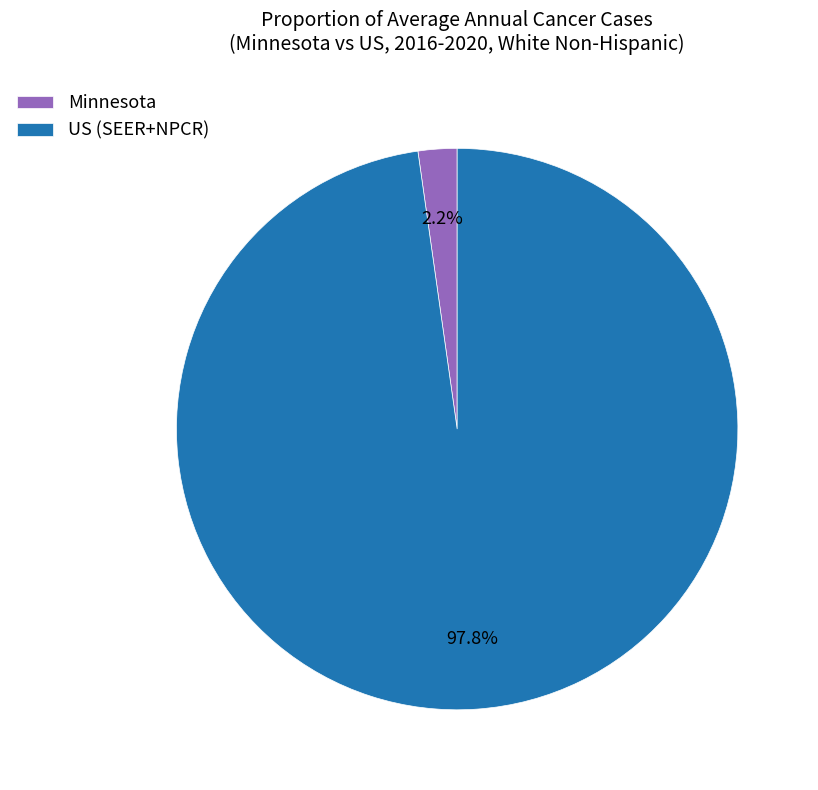

What is the largest slice in the pie chart?

US (SEER+NPCR)